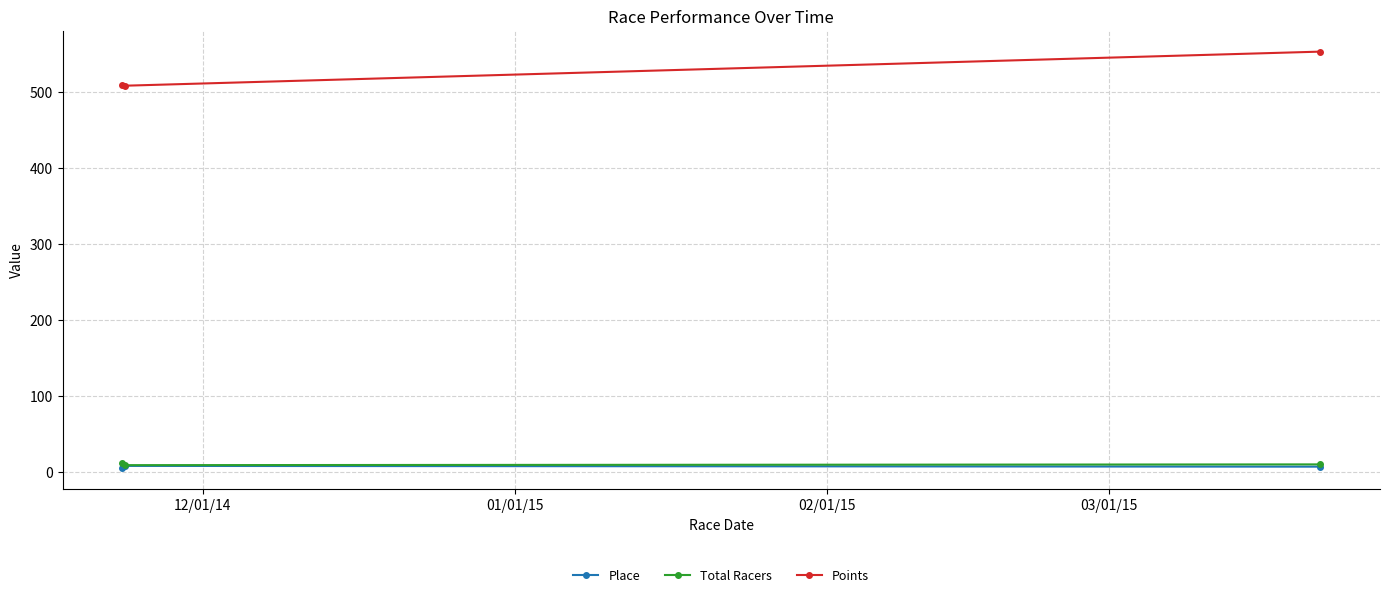

Which series has the largest total across all categories?

Points